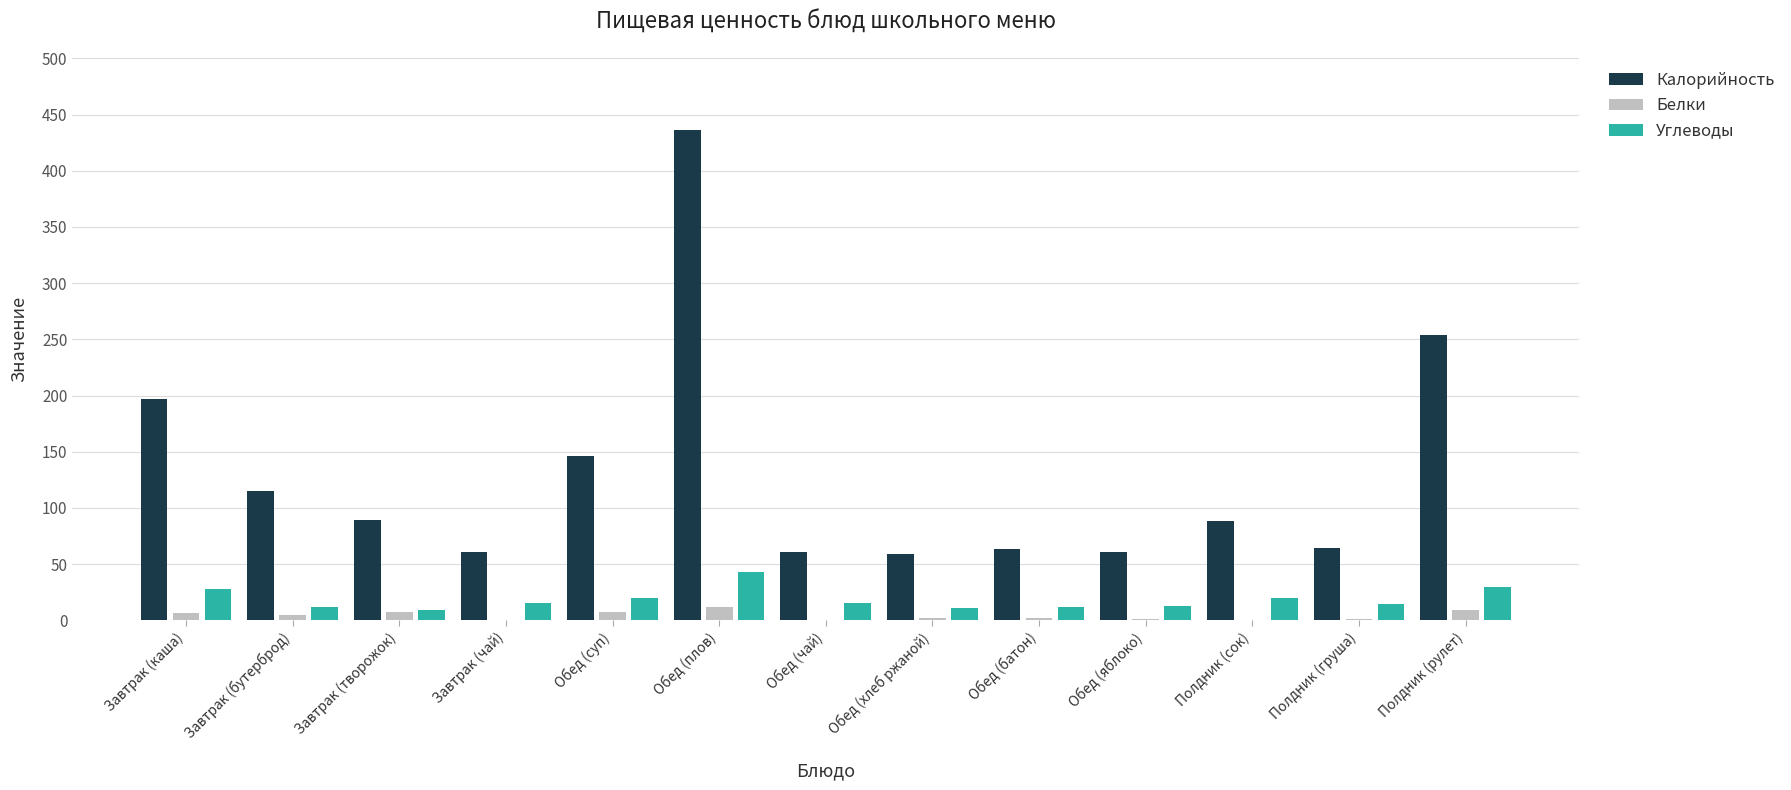

What is the difference between the Углеводы values at Обед (чай) and Полдник (груша)?

1